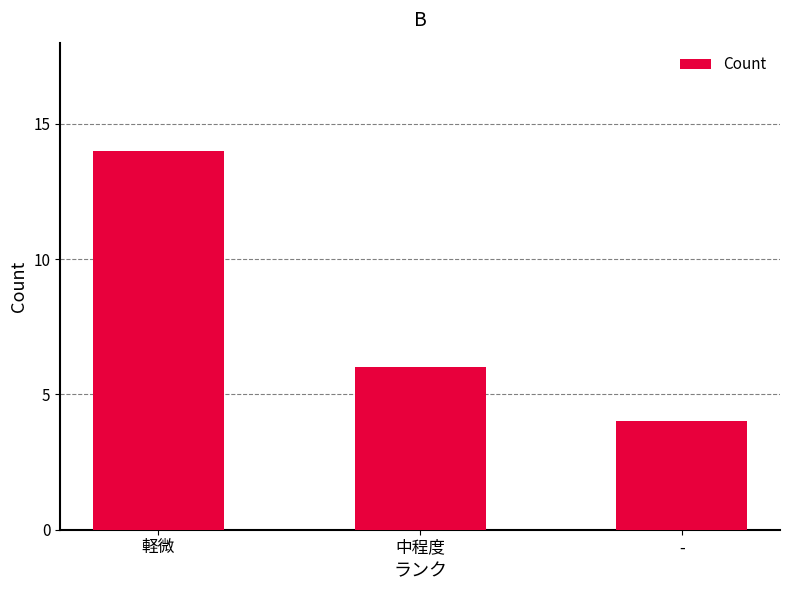

Reading right to left, list all the values displayed in this chart.

4	6	14